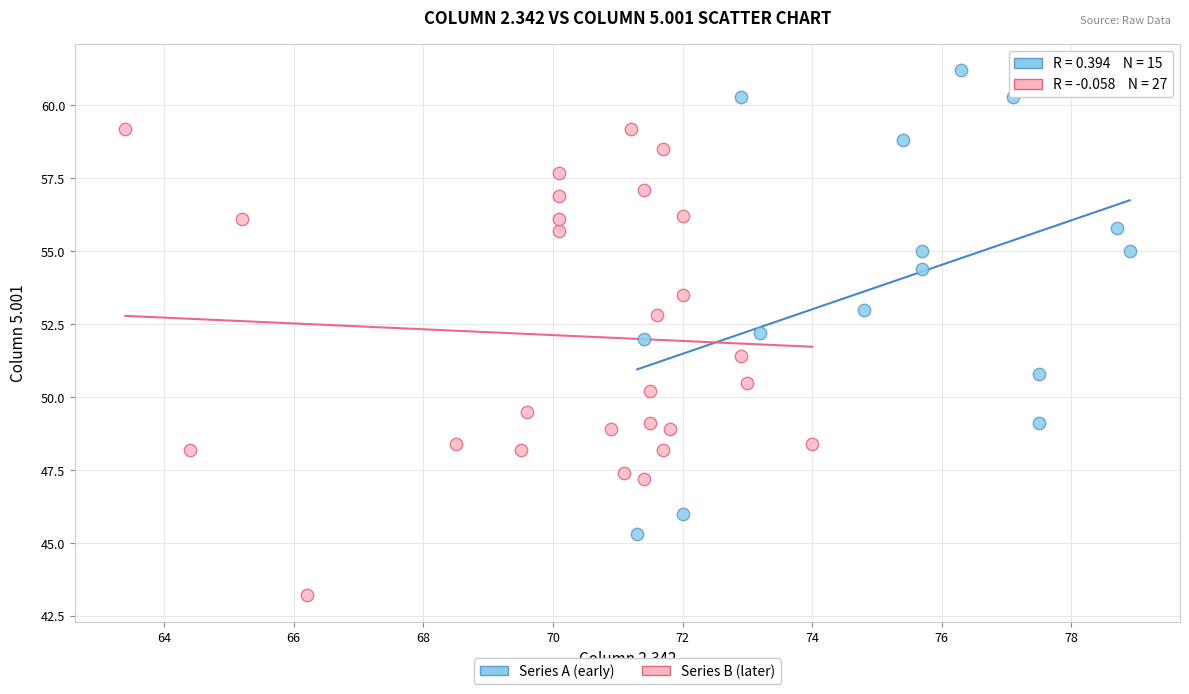

Which series contains the highest Y value?

Series A (early)